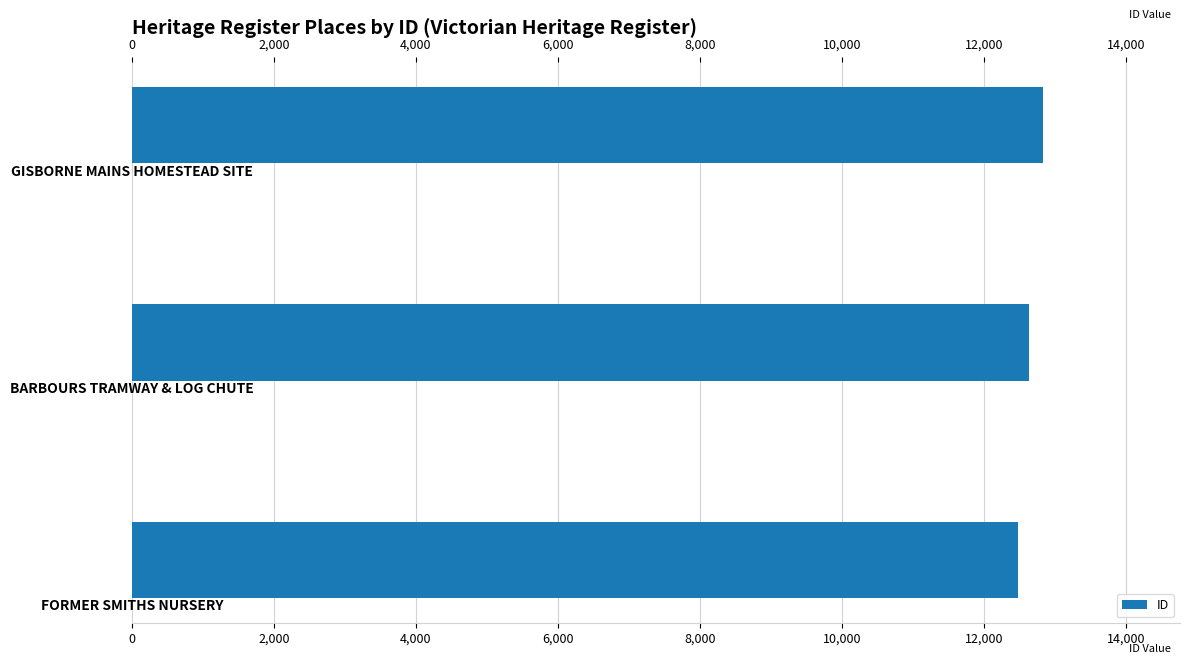

What is the value of the 2nd bar from the top?

12634